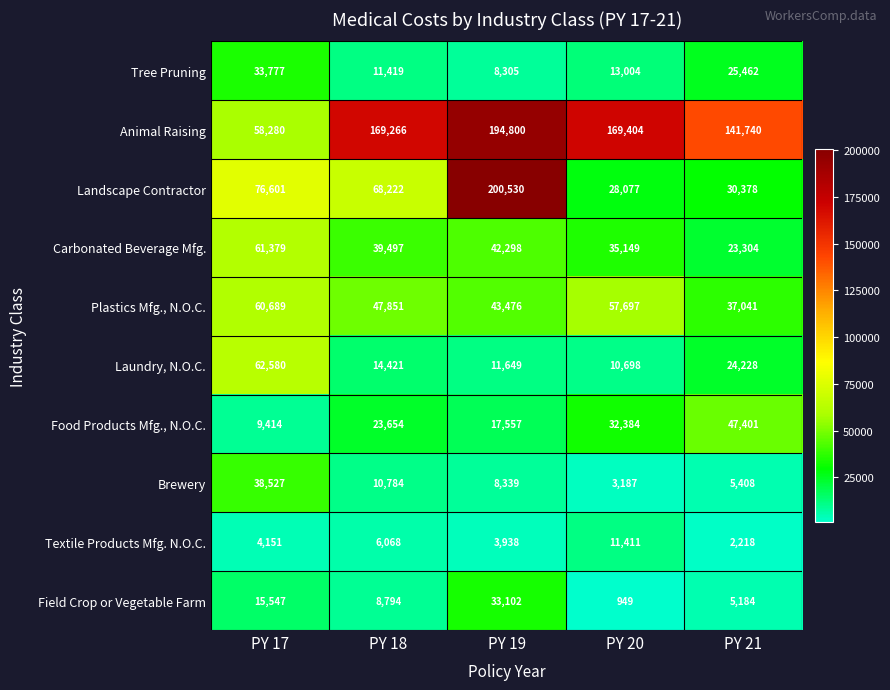

Is the value of Plastics Mfg., N.O.C. at PY 17 greater than the value of Carbonated Beverage Mfg. at PY 19?

Yes